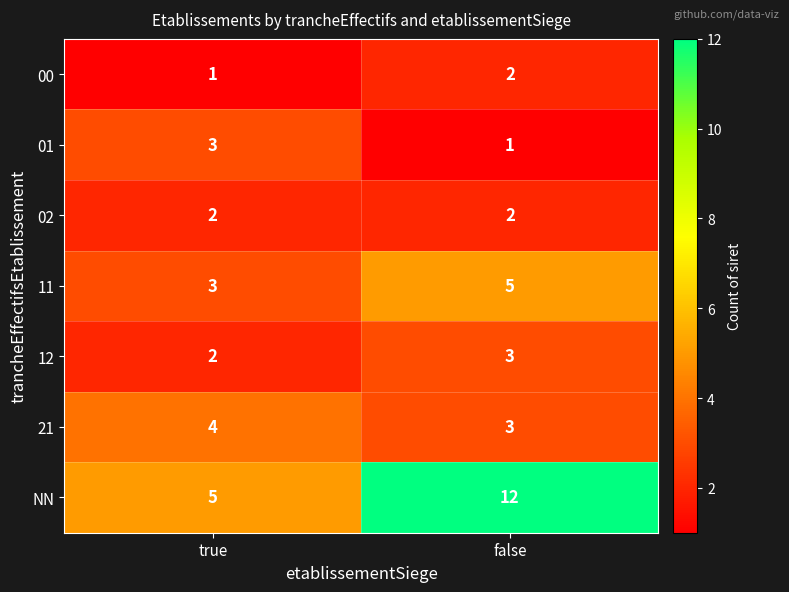

What is the minimum value shown in the chart?

1